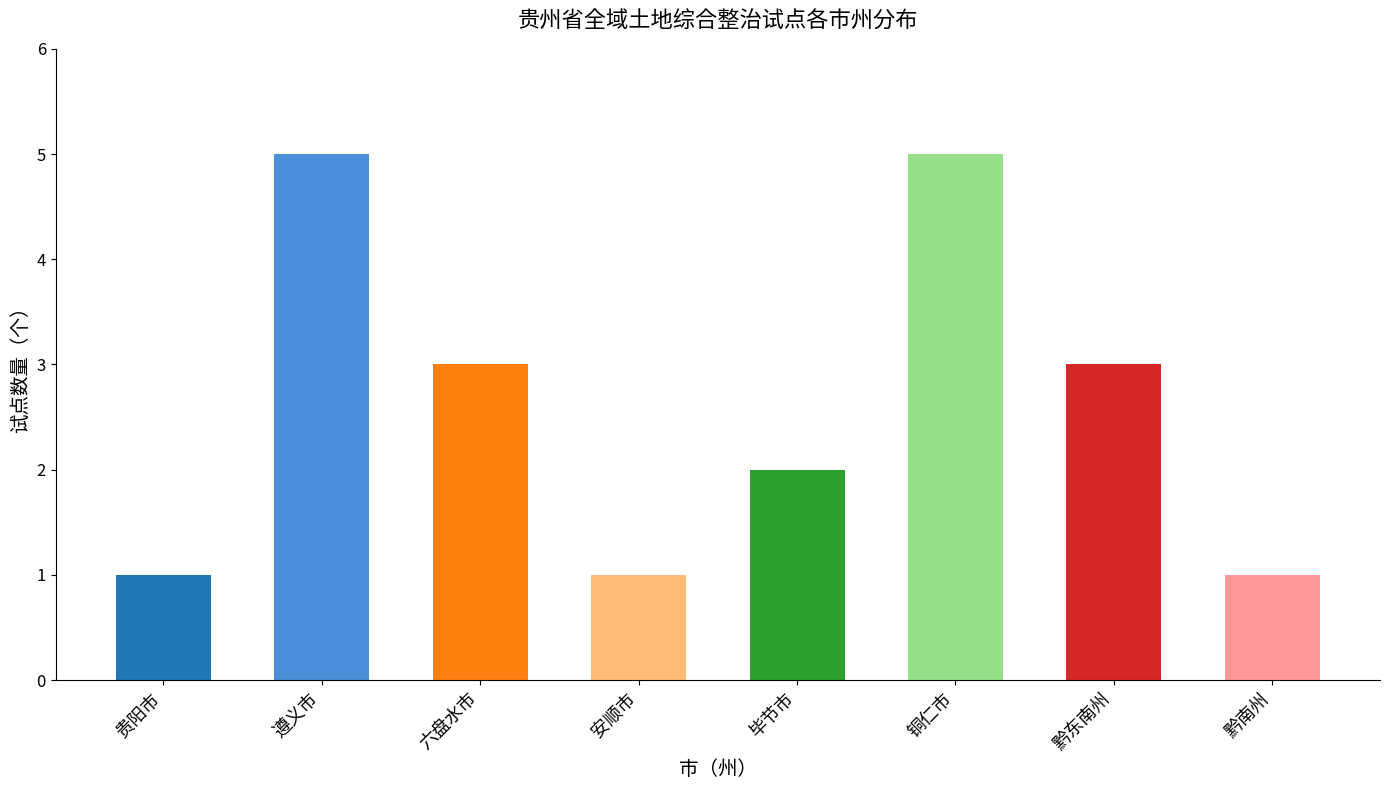

What is the ratio of the value at 安顺市 to the value at 黔东南州?

0.3